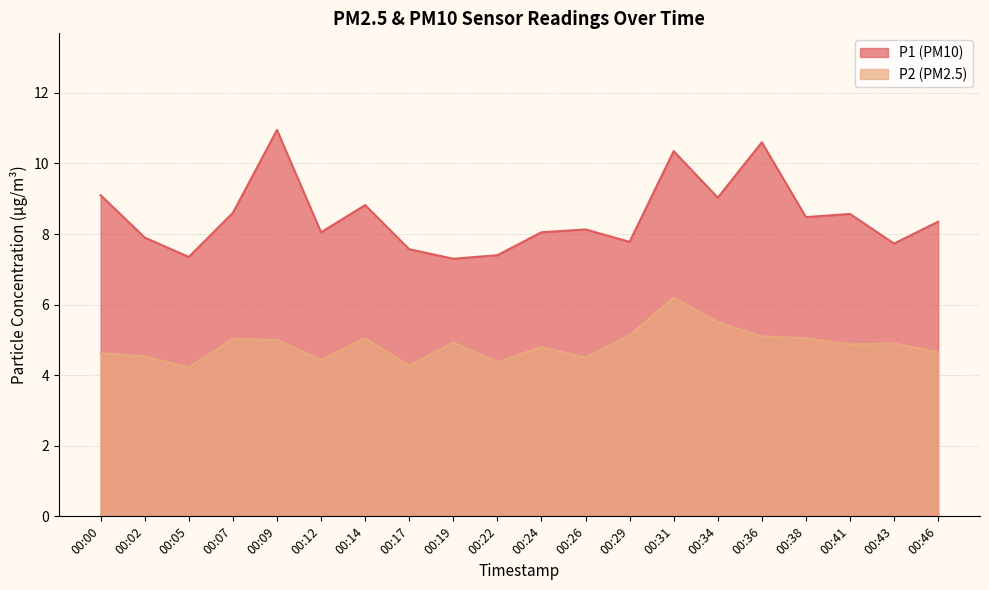

Is it true that P1 equals 14.1 at 00:36?

False